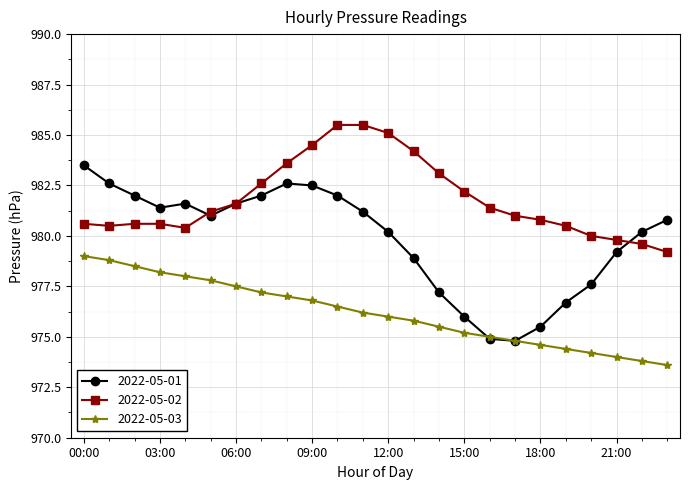

Which series has the largest total across all categories?

2022-05-02